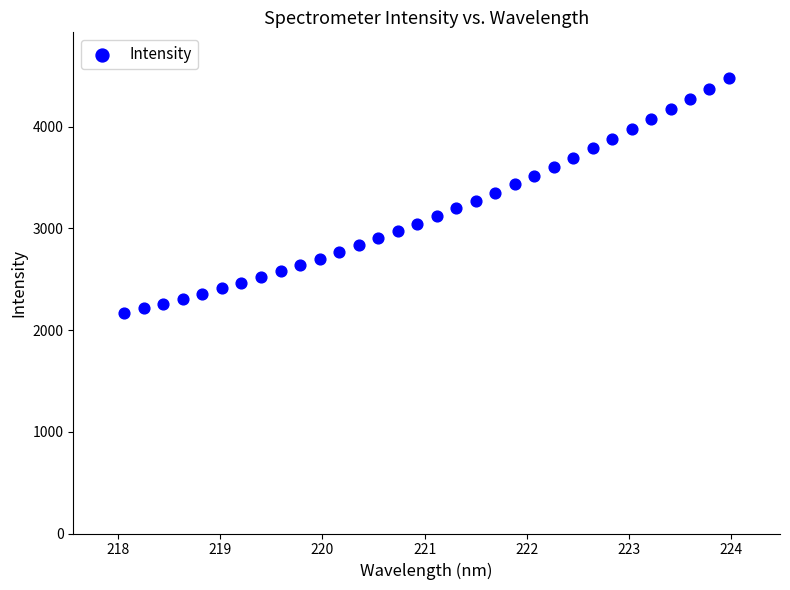

What is the range of Y values (max minus min)?

2313.3